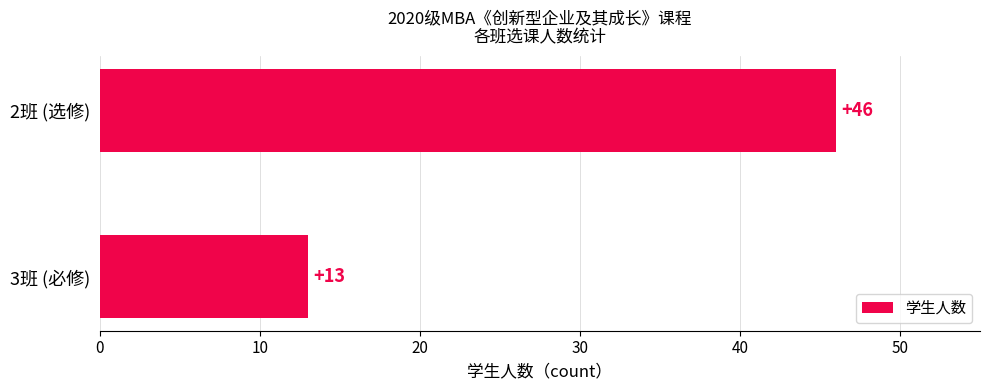

Are the bars grouped side by side (vs. stacked)?

No